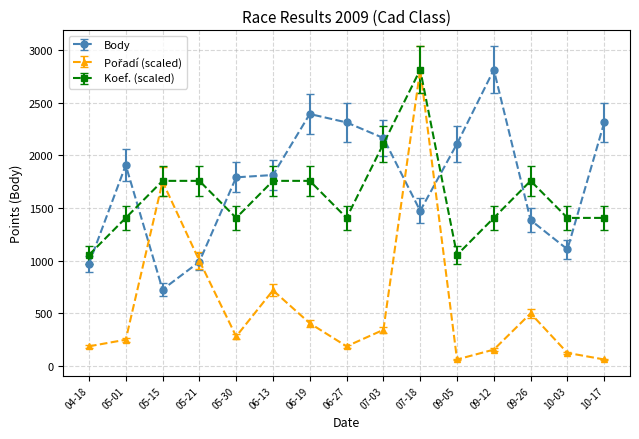

What is the label of the 14th point from the left?

10-03